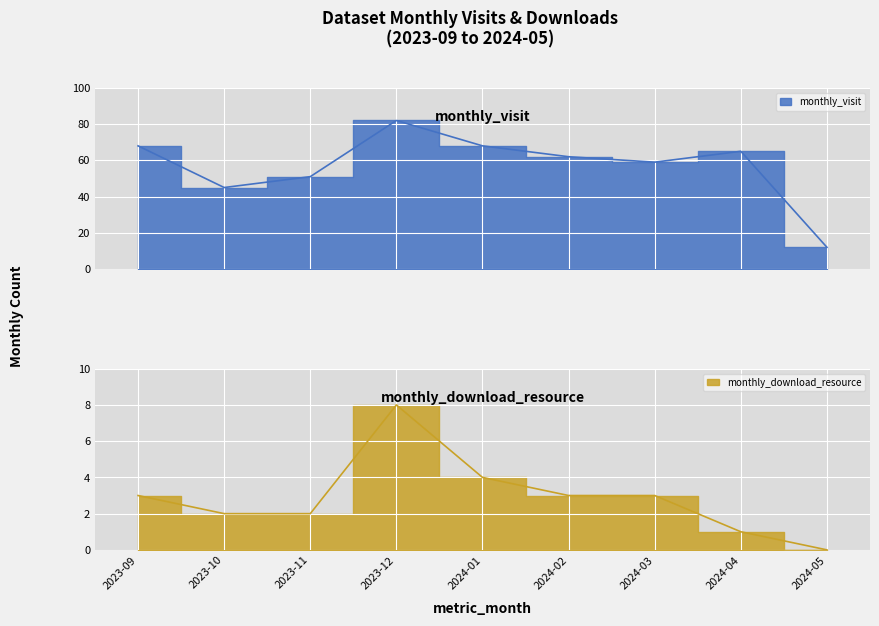

At which category is the sum across all series the highest?

2023-12